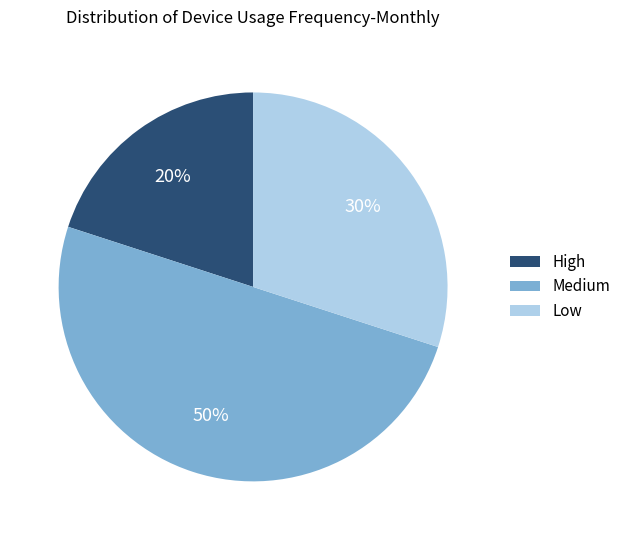

True or false: Low accounts for 18% of the total.

False